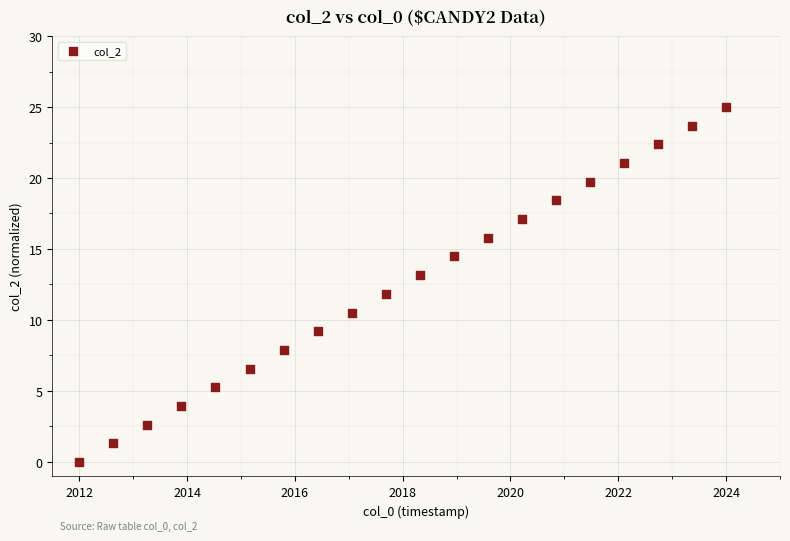

What is the range of Y values (max minus min)?

25.0